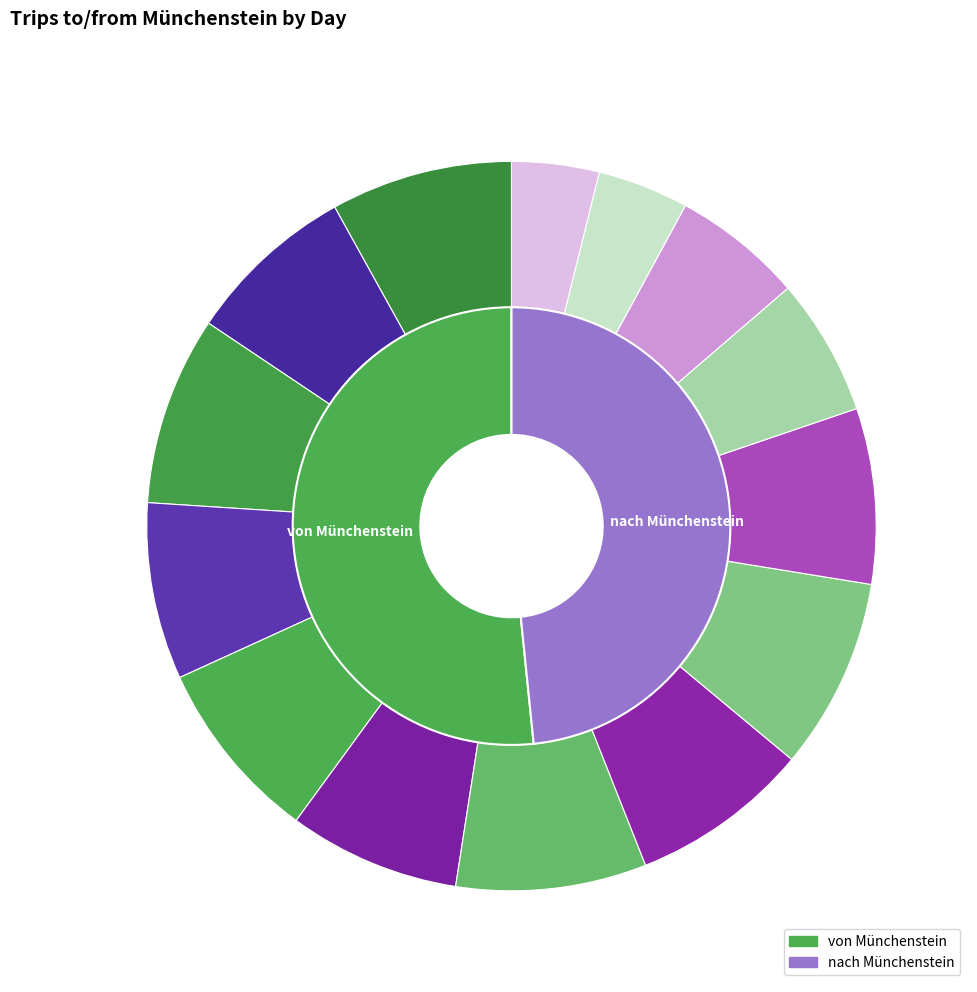

How many segments does this pie chart have?

7